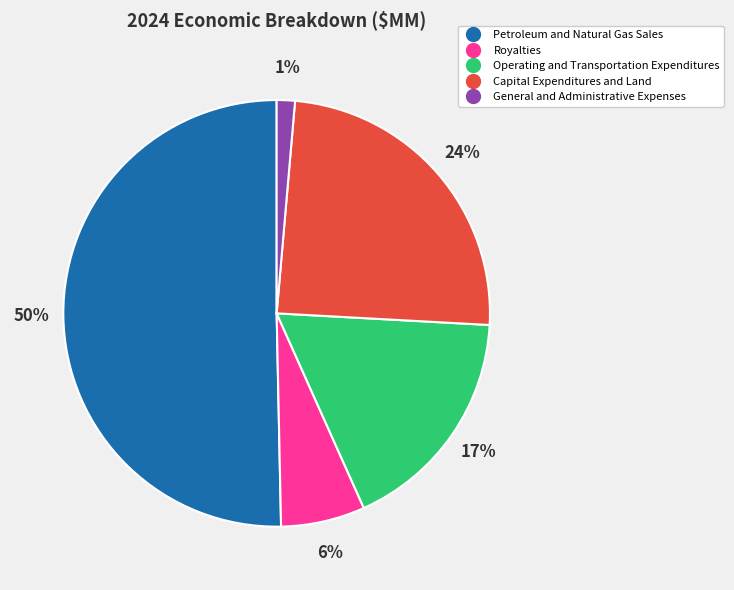

To the nearest percent, what percentage of the pie is General and Administrative Expenses?

1%